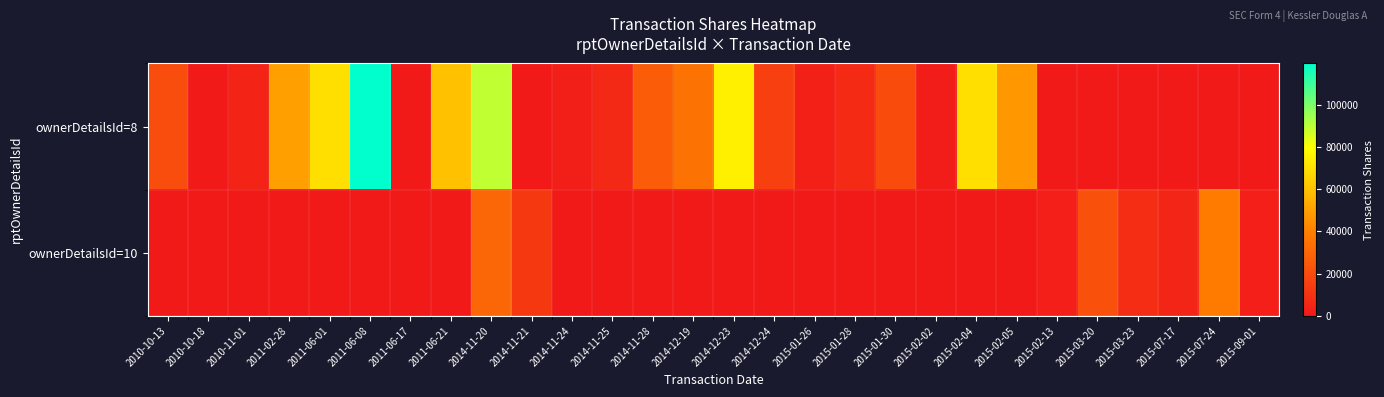

Which series has the largest total across all categories?

ownerDetailsId=8